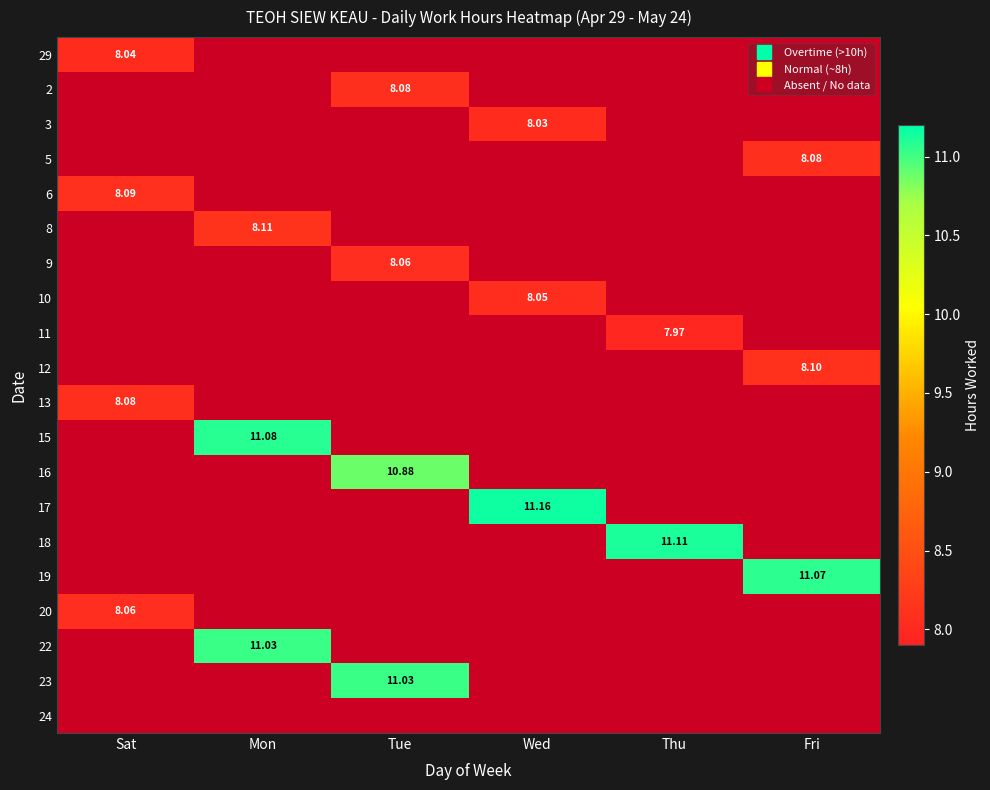

What is the sum of all 20 values?

8.1